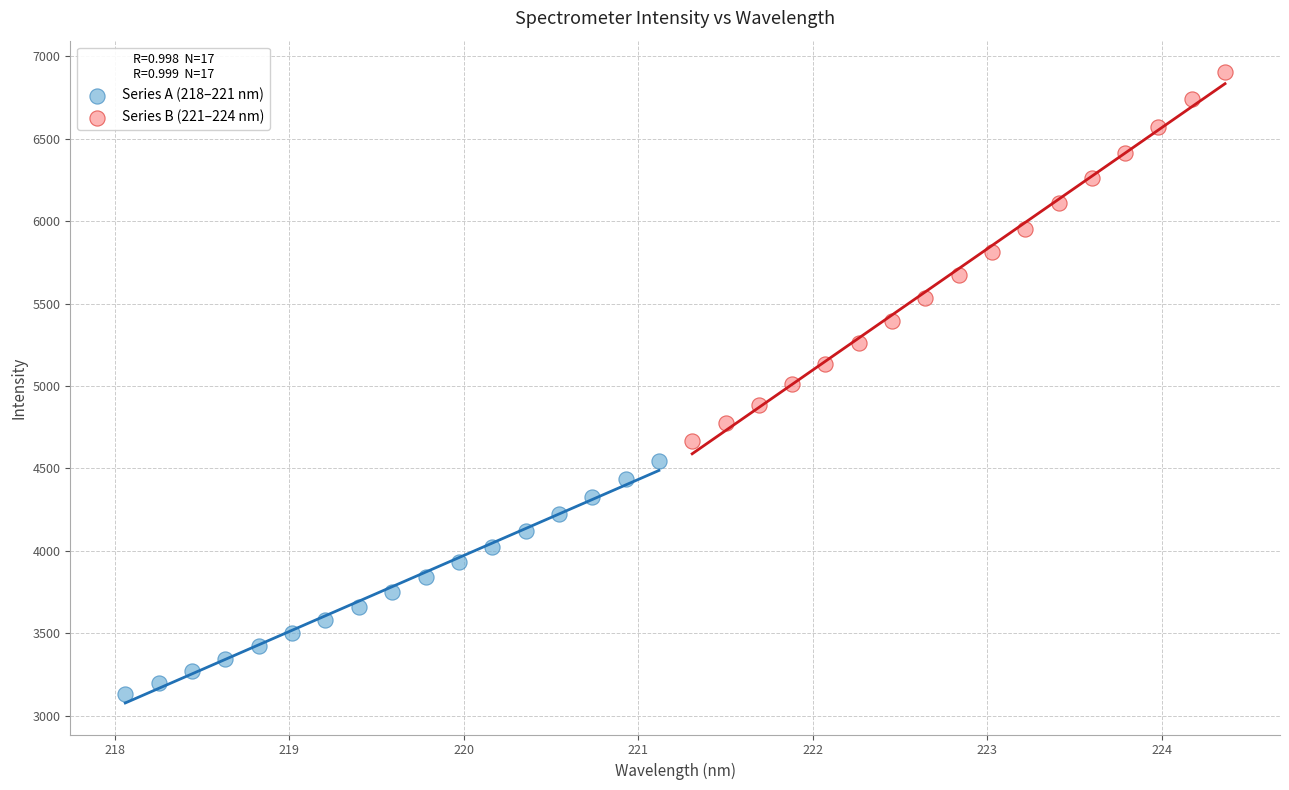

Which series contains the highest Y value?

Series B (221–224 nm)